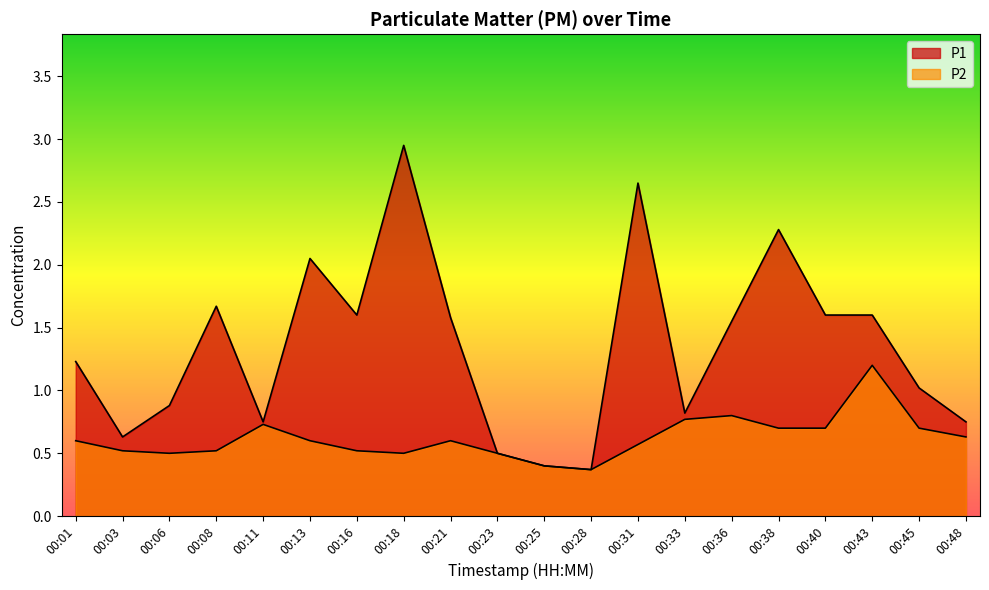

True or false: P2 has more than 1 interior local peaks.

True